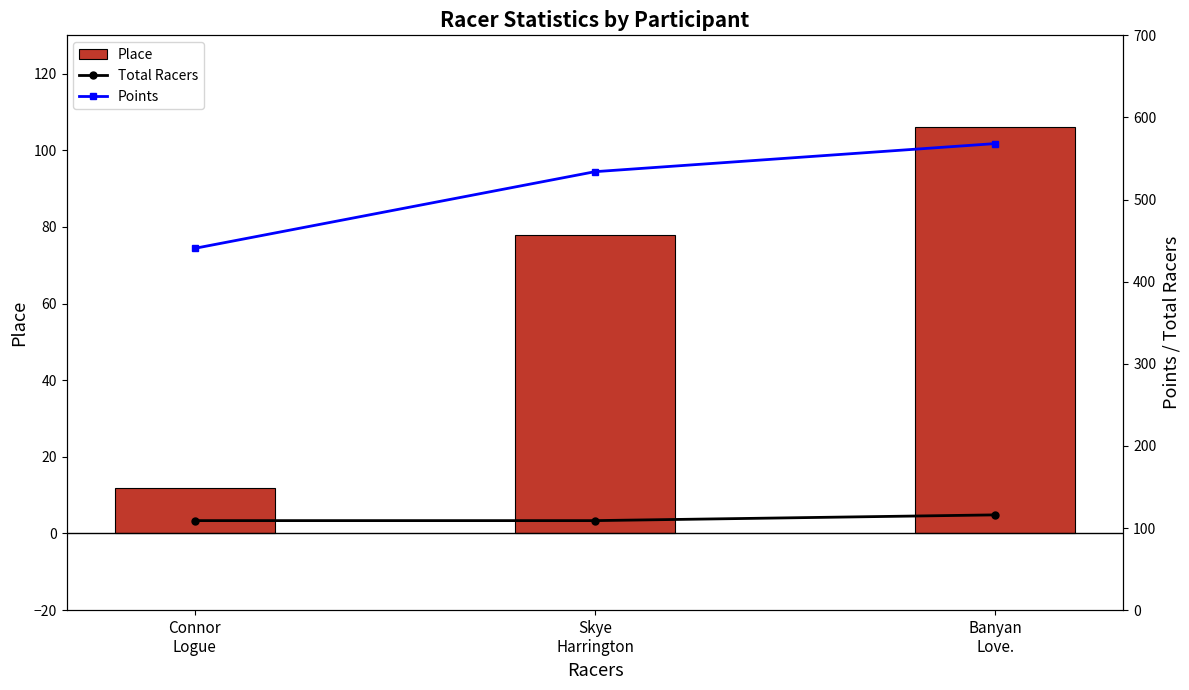

Between Skye
Harrington and Connor
Logue, which is larger?

Skye
Harrington